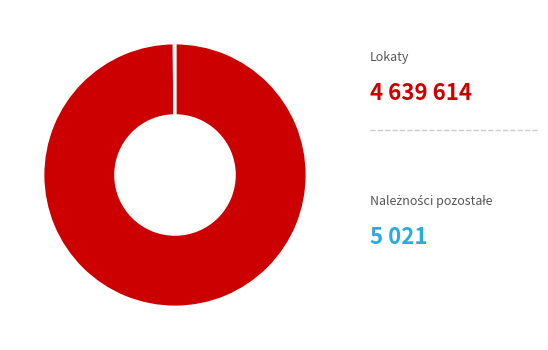

Does any single category account for the majority?

Yes